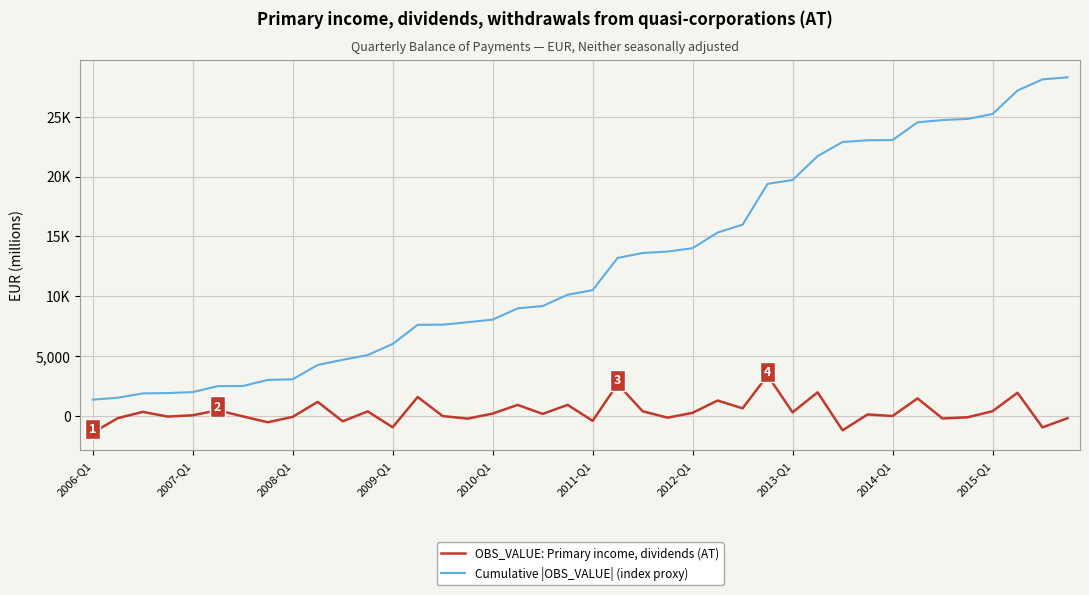

In OBS_VALUE: Primary income, dividends (AT), how many points are higher than both neighbors (excluding endpoints)?

14